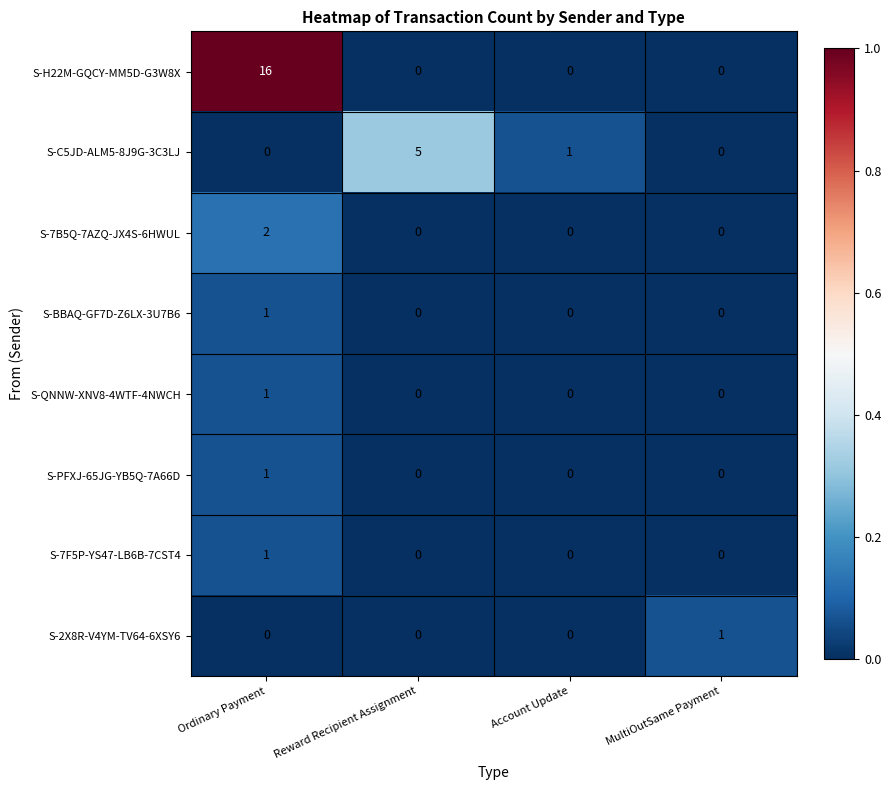

How many data points in S-C5JD-ALM5-8J9G-3C3LJ are less than 1?

2